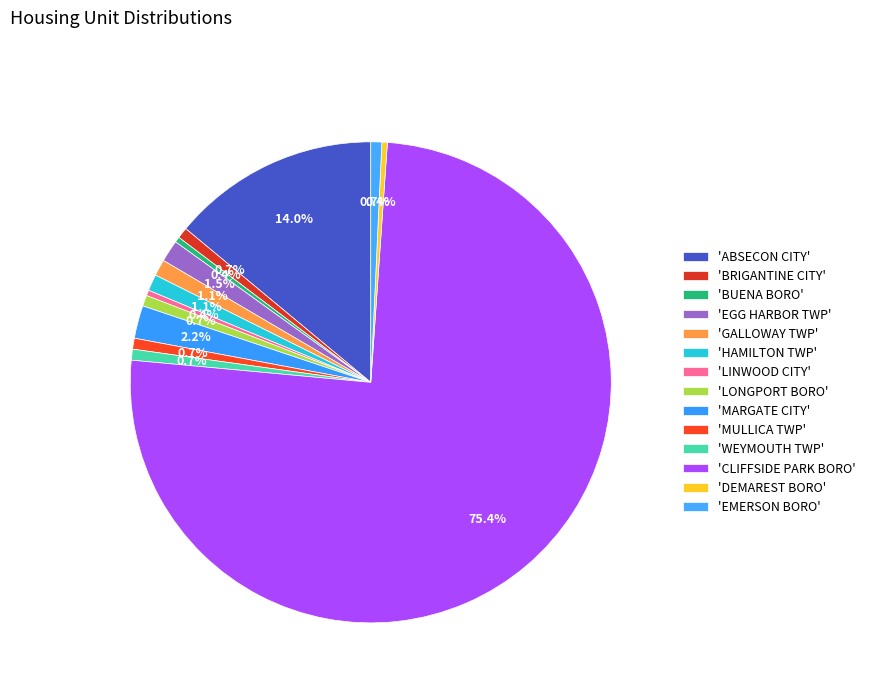

To the nearest percent, what is the difference between the largest and smallest slice percentages?

75%